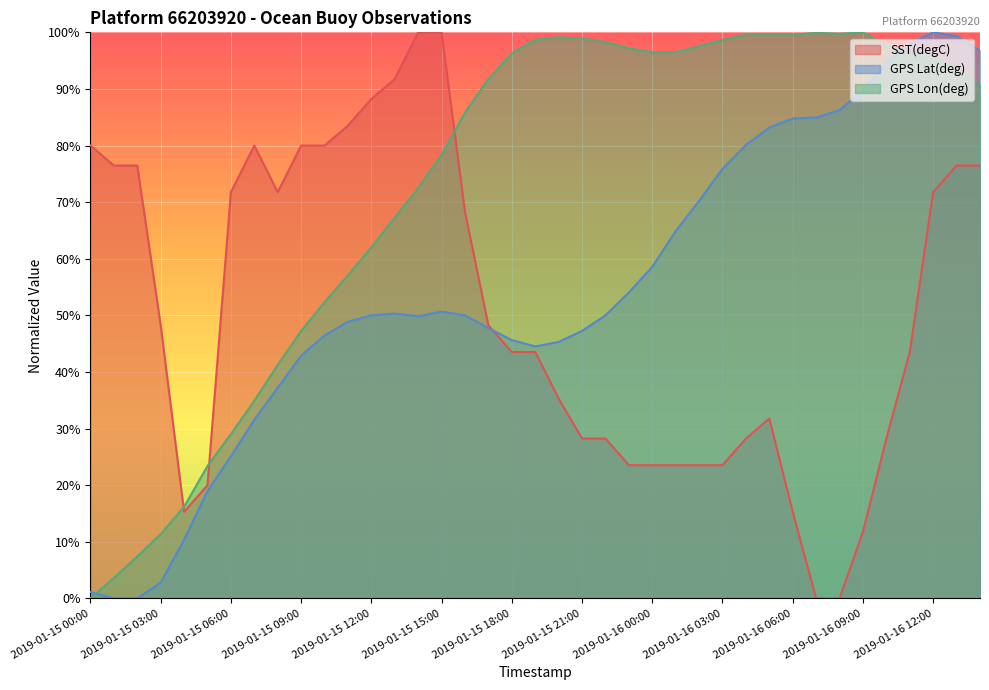

What is the label of the 26th point from the left?

2019-01-16 01:00